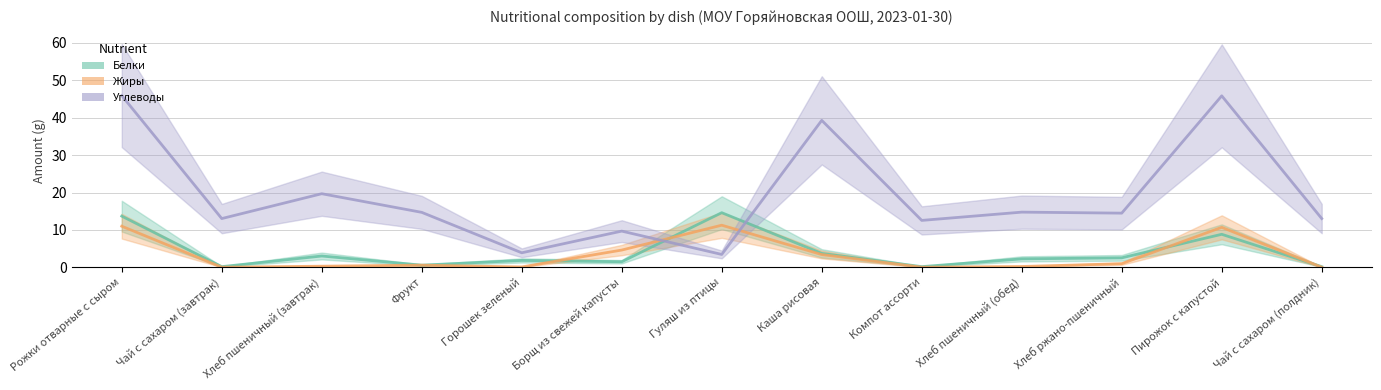

Reading left to right, extract all data points from this chart.

Белки: 13.7	0.2	3.0	0.6	1.9	1.5	14.6	3.7	0.2	2.3	2.5	8.8	0.2
Жиры: 11.0	0.1	0.3	0.6	0.1	4.6	11.3	3.4	0.1	0.2	1.0	10.7	0.1
Углеводы: 45.9	13.0	19.7	14.7	3.9	9.7	3.5	39.3	12.6	14.8	14.5	45.8	13.0